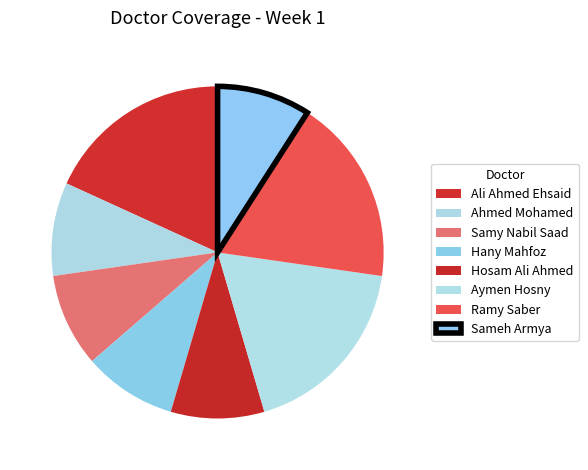

The Sameh Armya slice represents 2% of the pie. True or false?

False